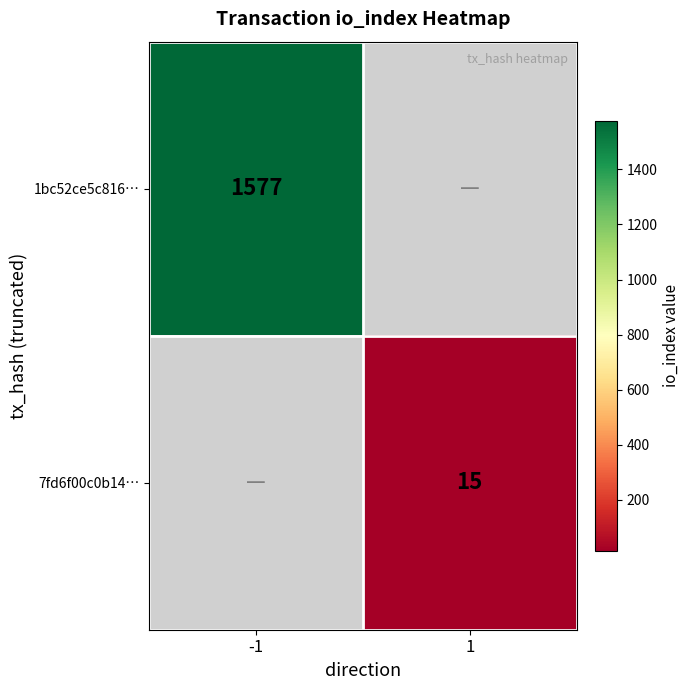

The 7fd6f00c0b14… series shows 6 at 1. True or false?

False